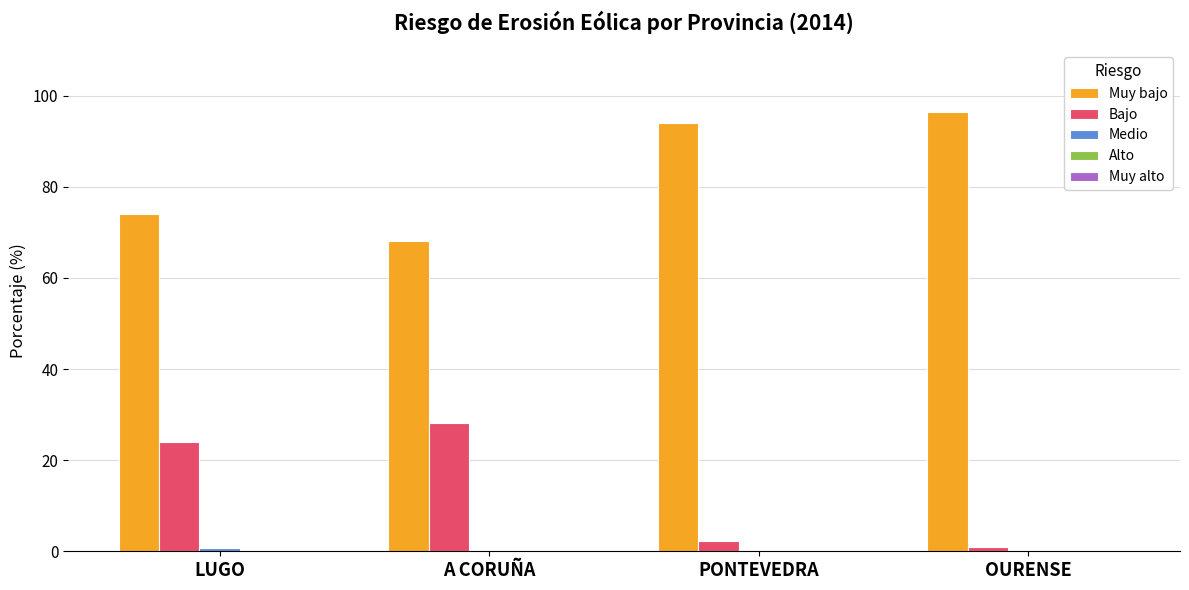

Which series has the largest total across all categories?

Muy bajo